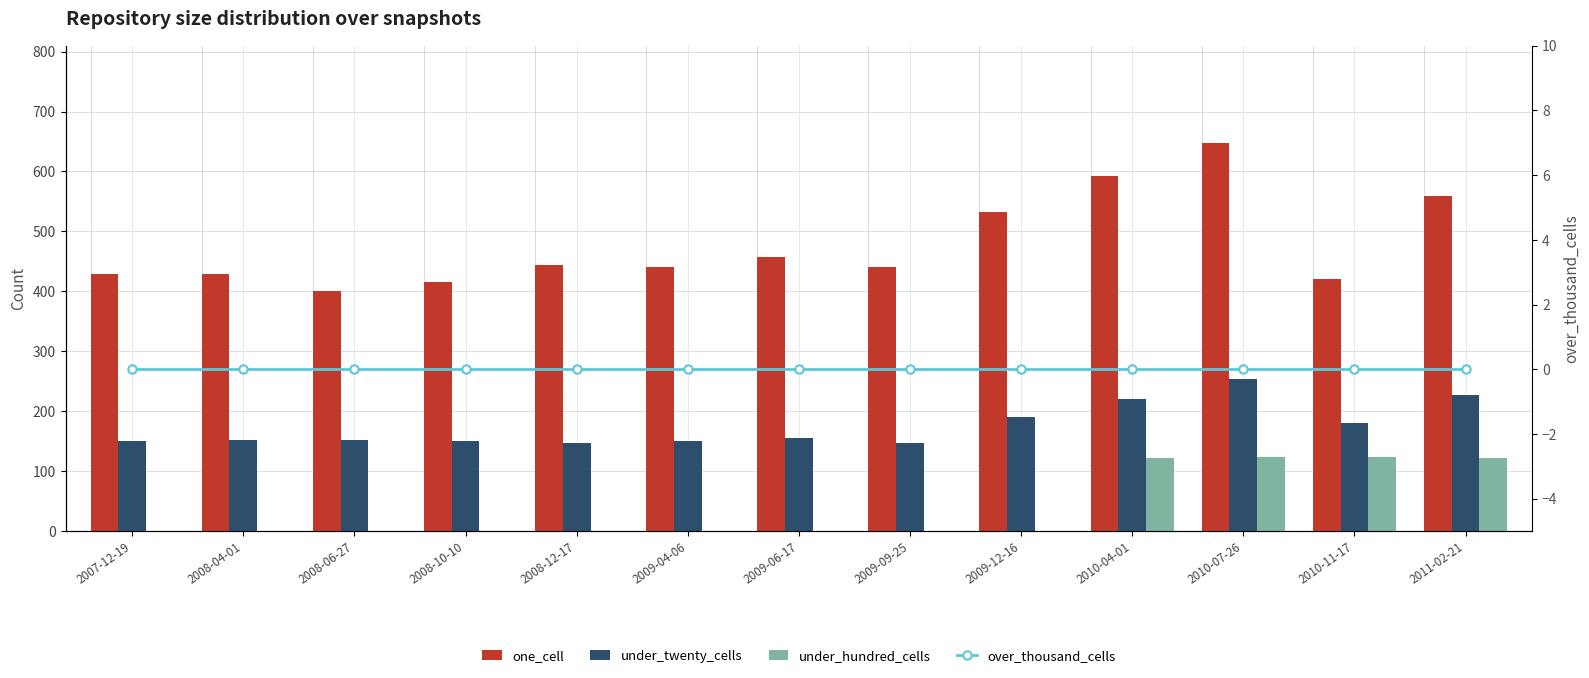

Rank the categories by under_hundred_cells value from highest to lowest.

2010-07-26, 2010-11-17, 2010-04-01, 2011-02-21, 2007-12-19, 2008-04-01, 2008-06-27, 2008-10-10, 2008-12-17, 2009-04-06, 2009-06-17, 2009-09-25, 2009-12-16